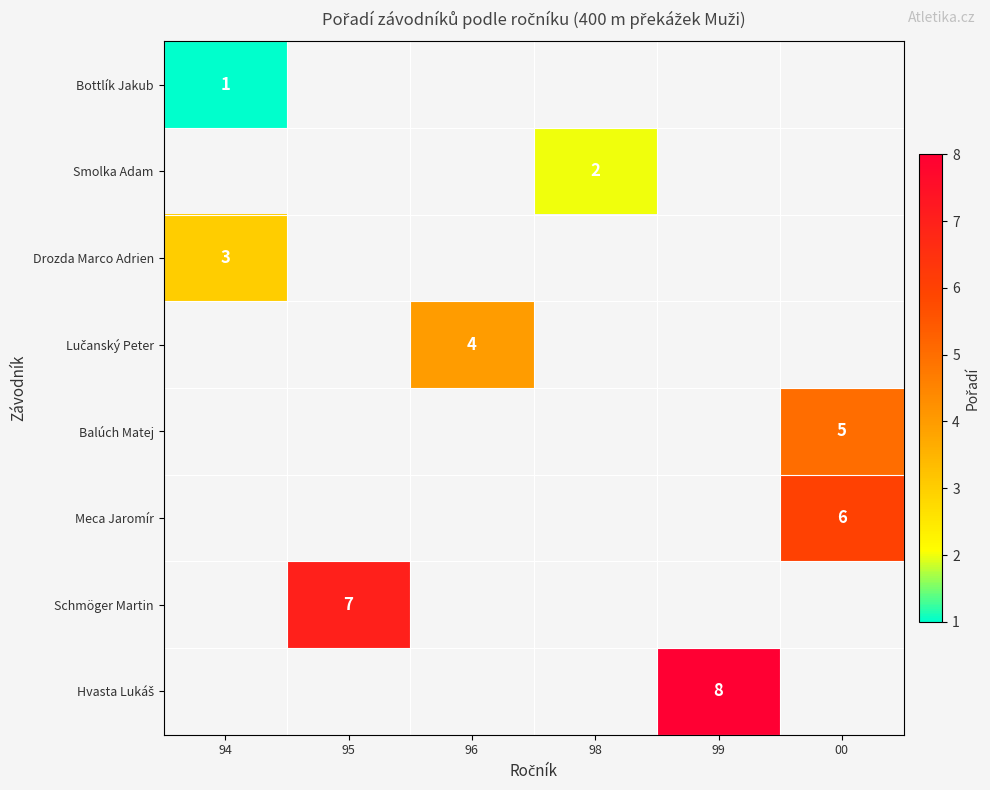

Is it true that Balúch Matej equals 5 at 00?

True